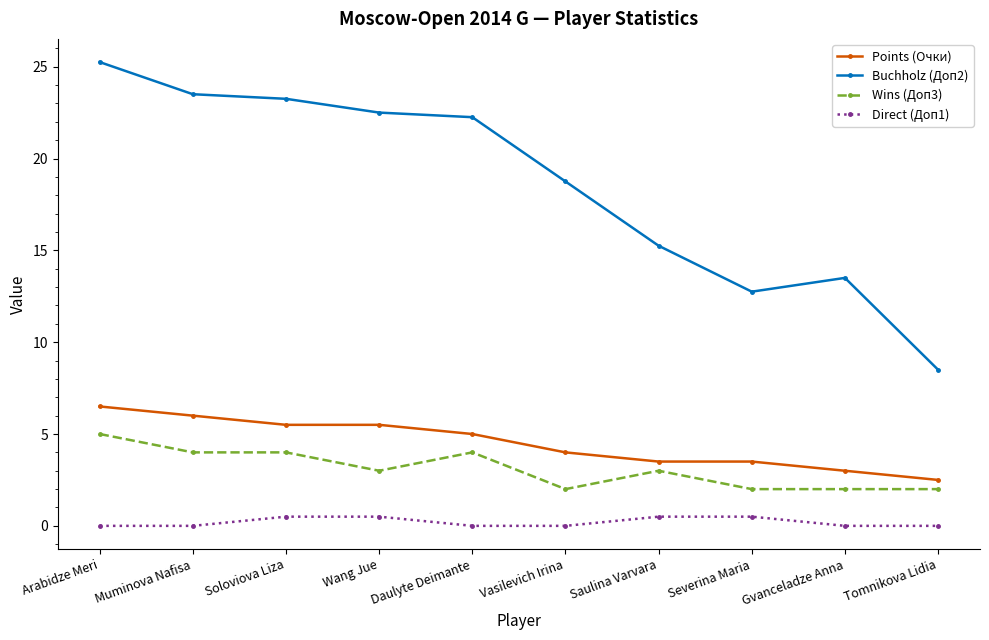

The value of Buchholz (Доп2) at Vasilevich Irina is 32.3. True or false?

False